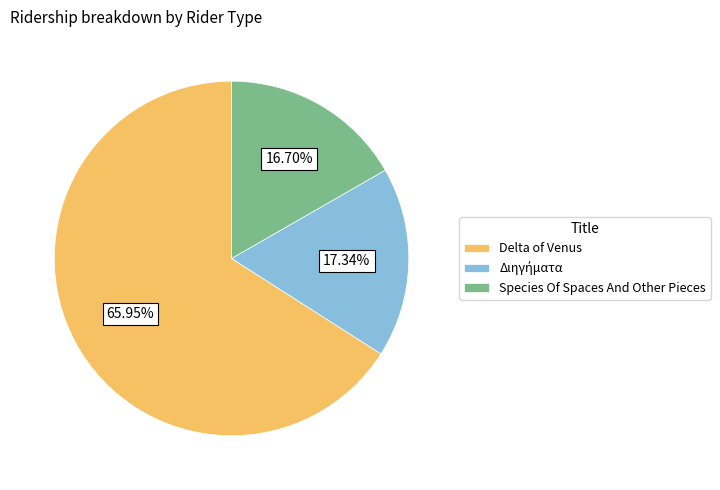

Which slice is the largest?

Delta of Venus